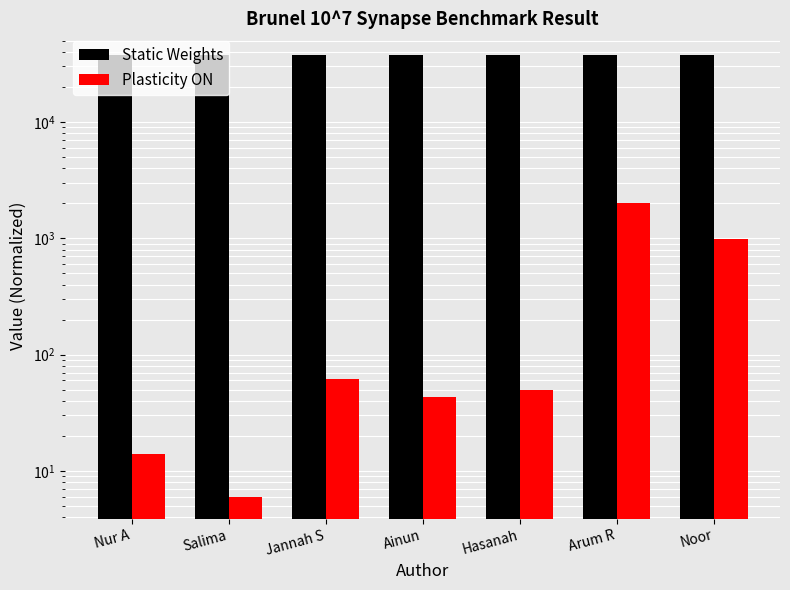

Where is Static Weights nearest to the value 37368?

Nur A